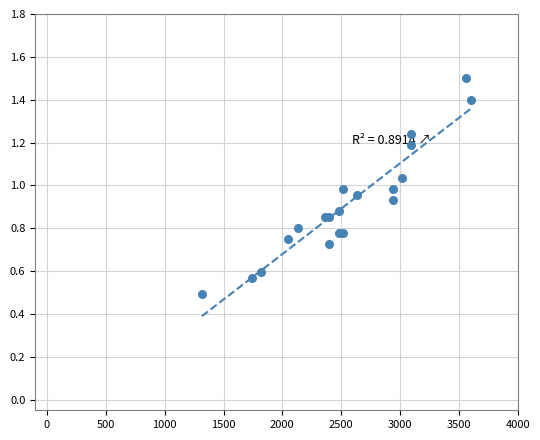

What Y value in the scatter plot is closest to 0?

0.5